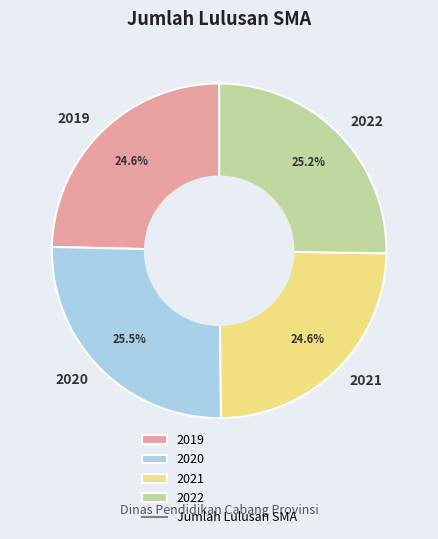

To the nearest percent, what is the combined percentage of 2021 and 2022?

50%